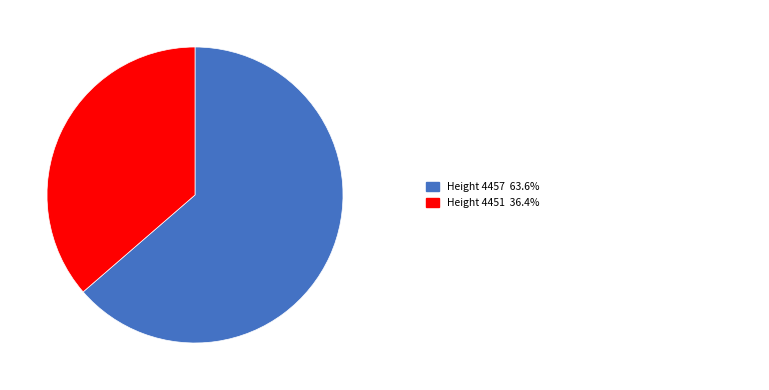

Does any single category account for the majority?

Yes